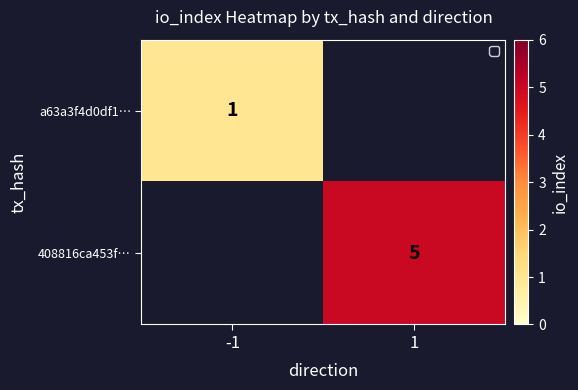

How many distinct data groups are displayed?

2